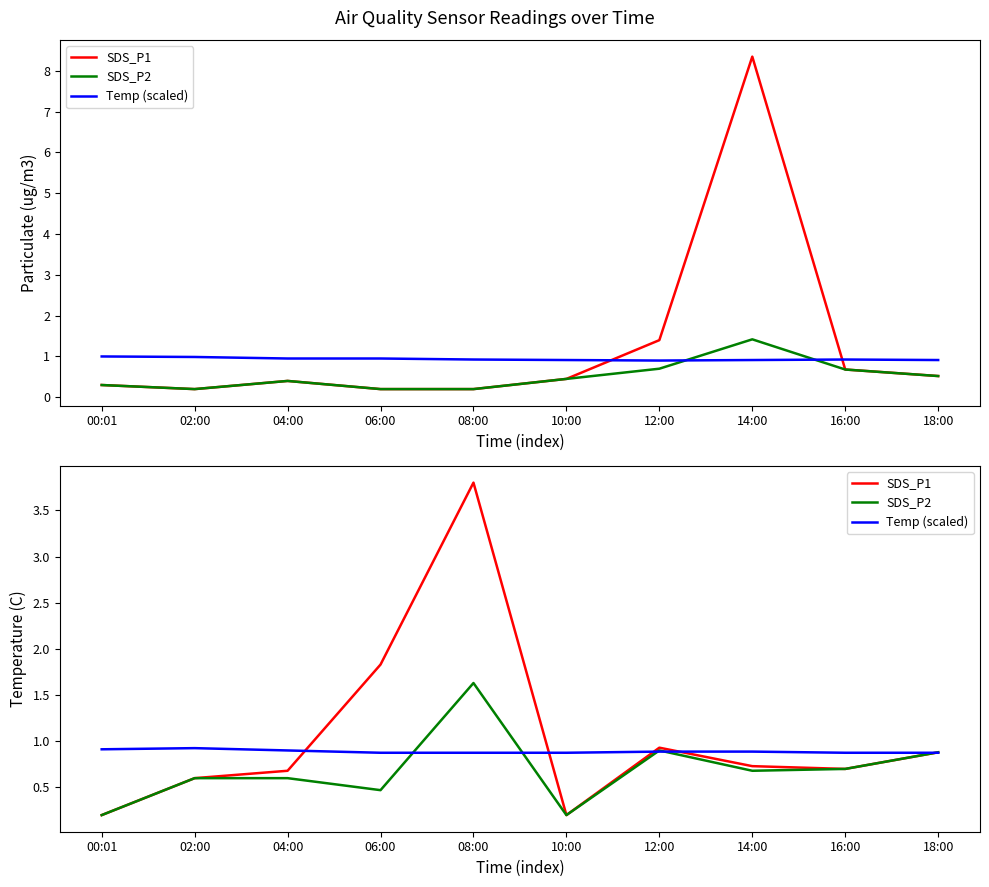

What is the value of the SDS_P1 point at the 8th from the left?

0.7